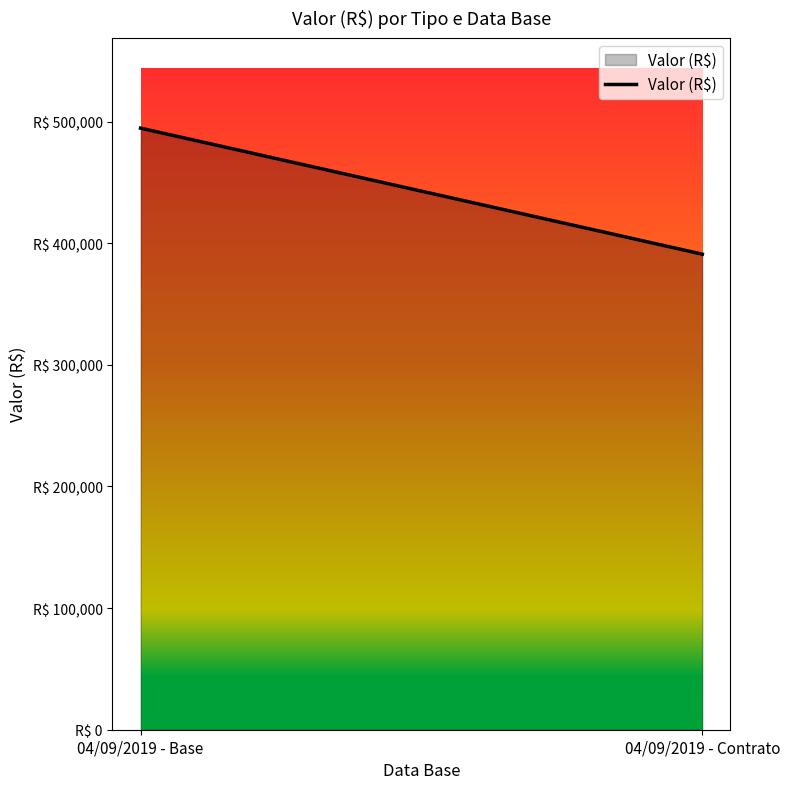

Reading right to left, what are all the values shown in this chart?

04/09/2019 - Contrato=390960.8	04/09/2019 - Base=494581.9